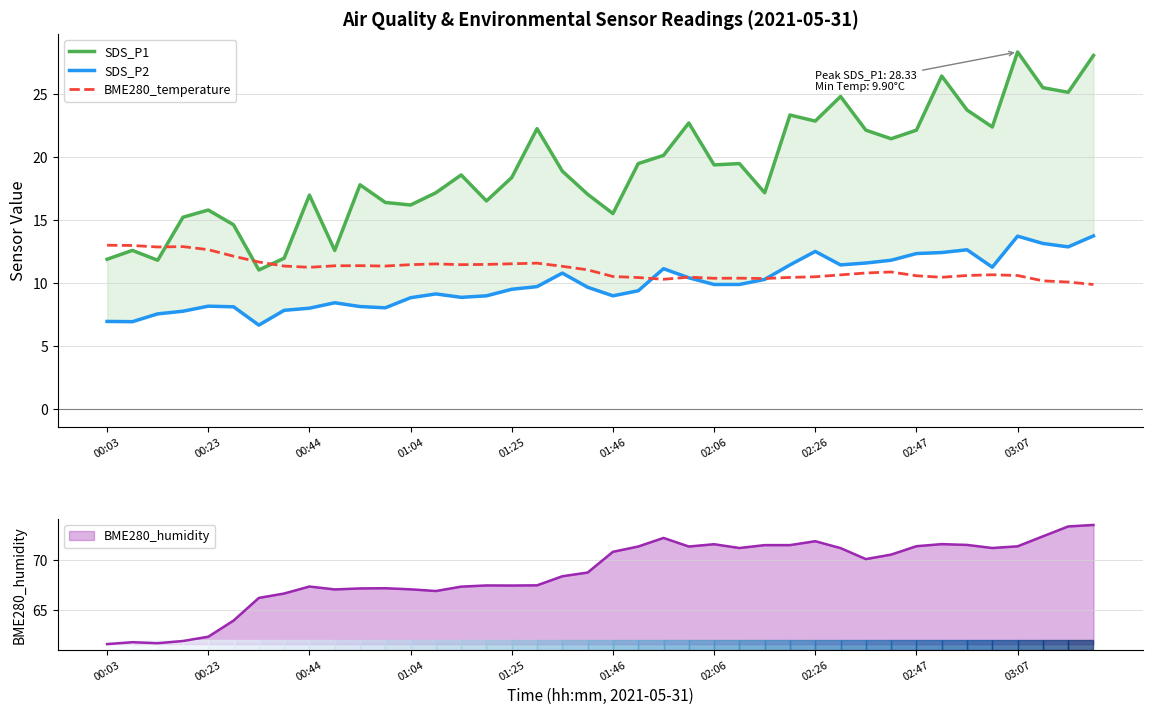

Which series has the largest total across all categories?

SDS_P1